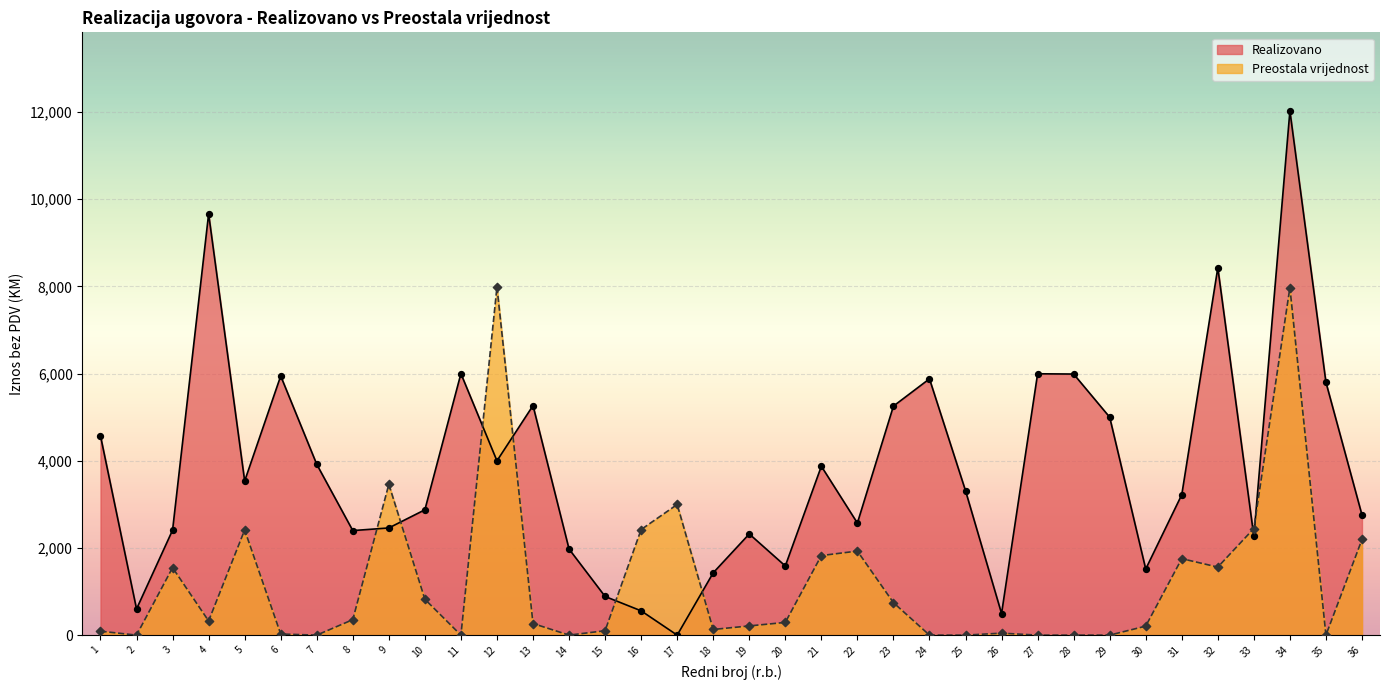

Which series contains the lowest Y value?

Realizovano